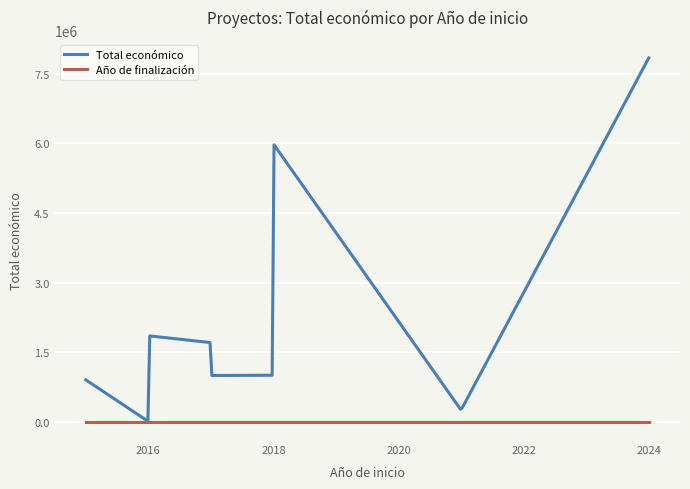

What are all the series names shown in the legend?

Total económico, Año de finalización